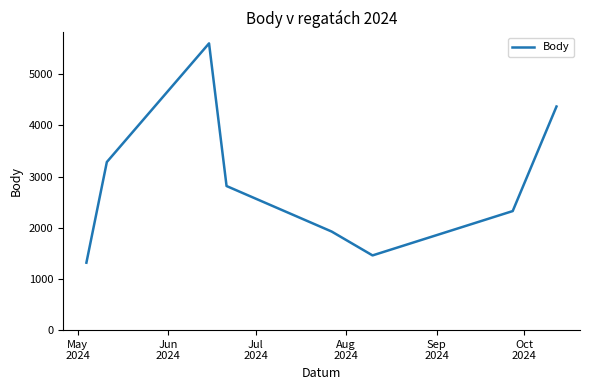

How many interior local peaks (higher than both neighbors) does the data have?

1